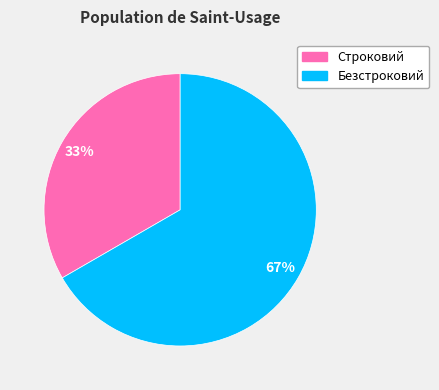

Does any single category account for the majority?

Yes